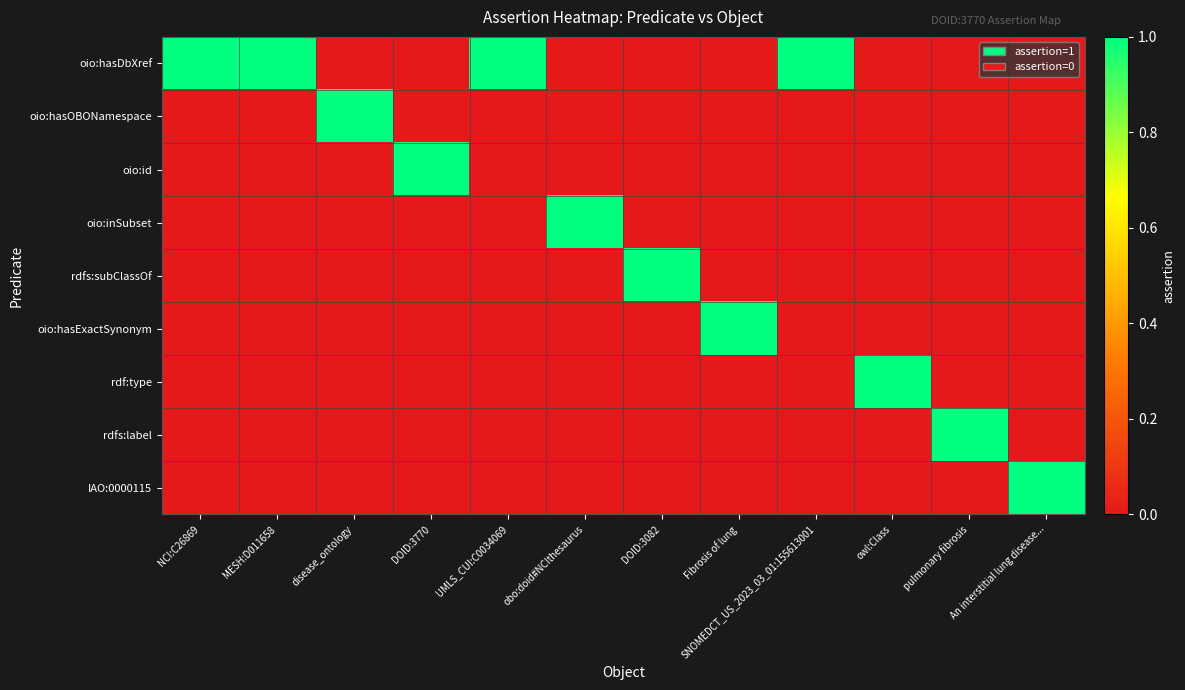

Between Fibrosis of lung and MESH:D011658, which is larger?

MESH:D011658